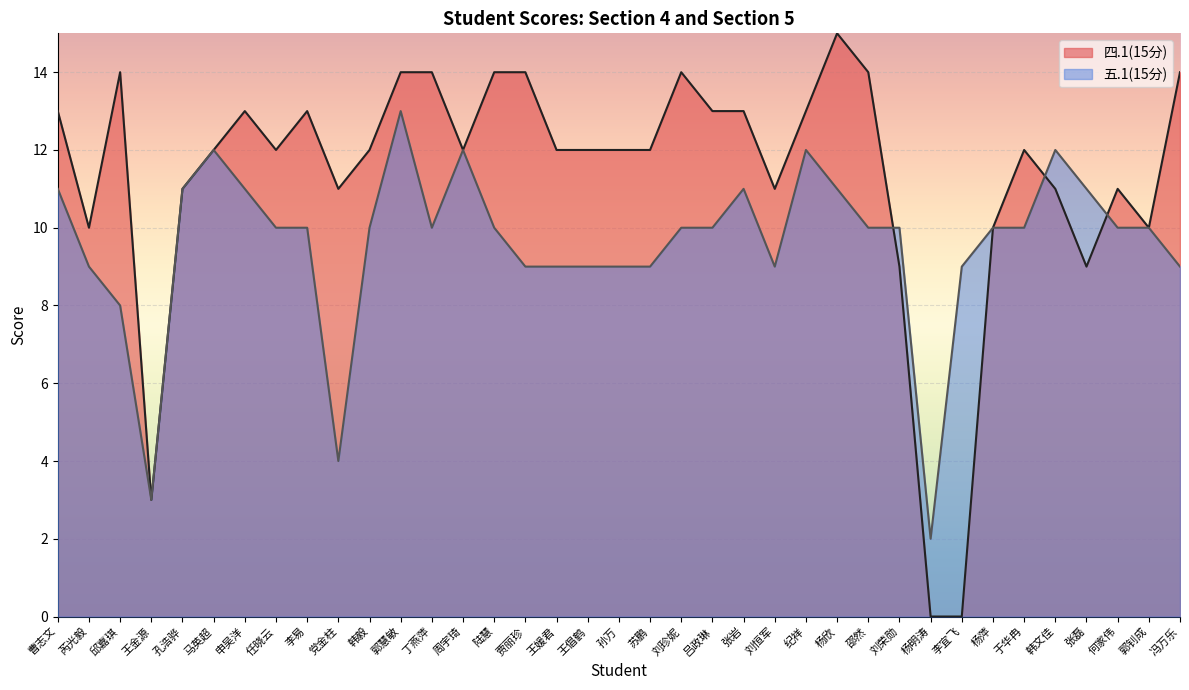

The value of 五.1(15分) at 孙万 is 13. True or false?

False